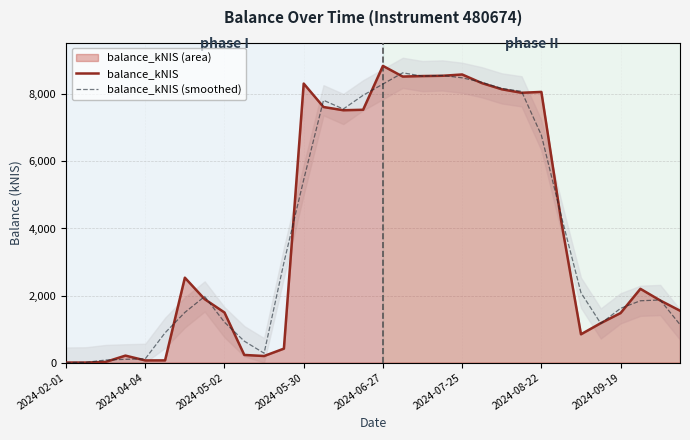

Is the value of balance_kNIS (smoothed) at 25 greater than the value of balance_kNIS at 30?

Yes